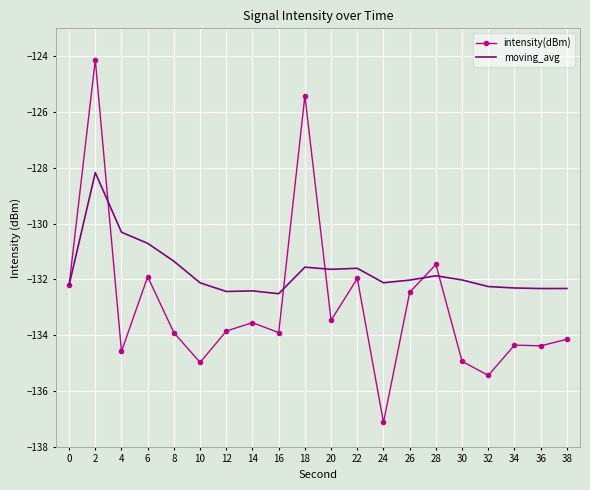

What value does the moving_avg series have at 16?

-132.5